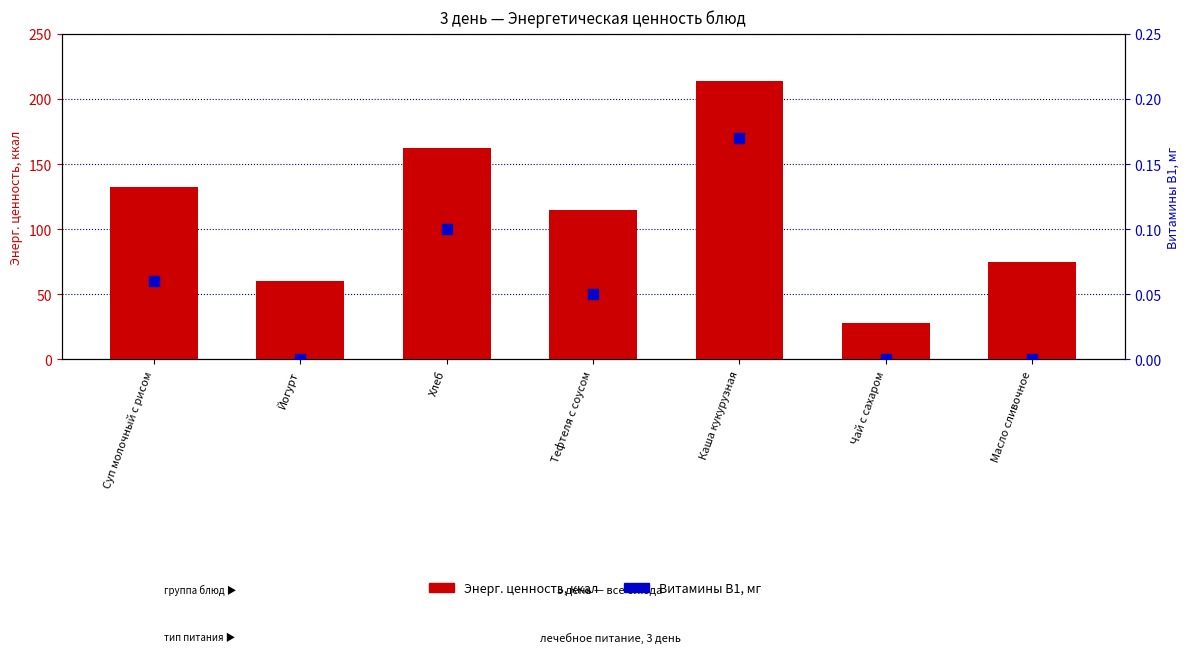

Is the value of Энерг. ценность, ккал at Каша кукурузная greater than the value of Витамины В1, мг at Йогурт?

Yes